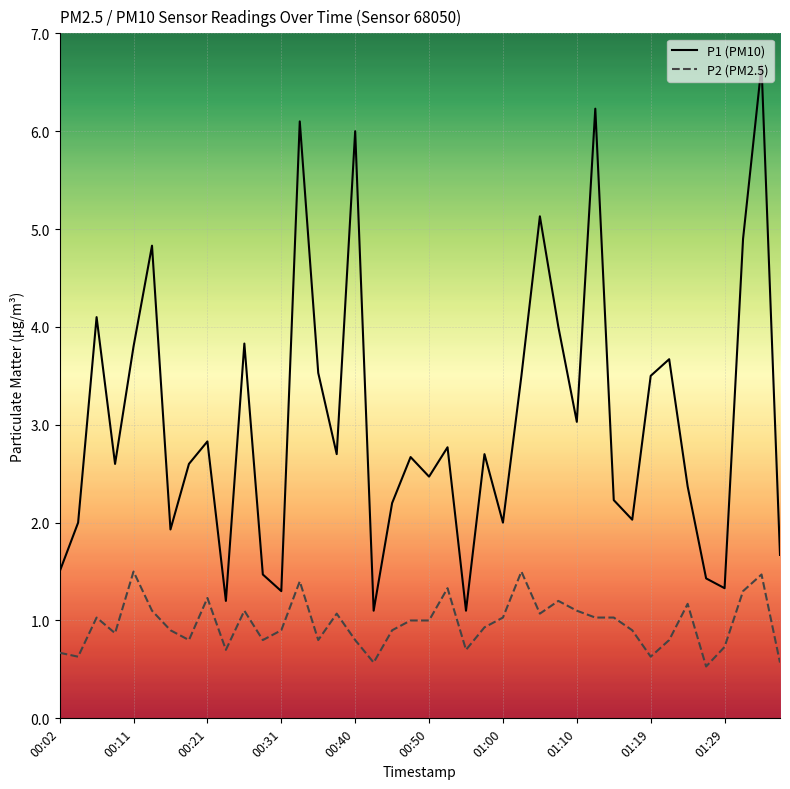

Which series has the largest range (max minus min)?

P1 (PM10)